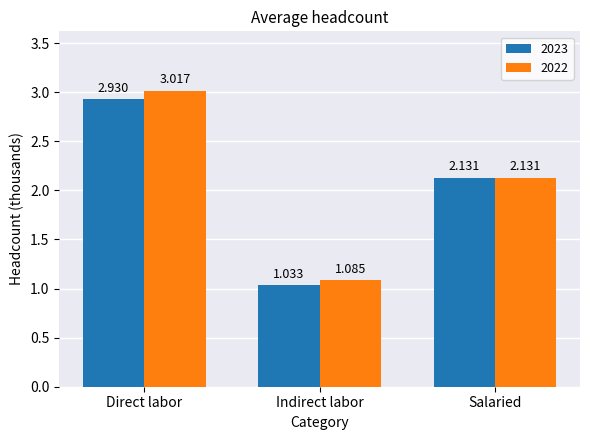

True or false: 2023 has a value of 0.9 at Direct labor.

False